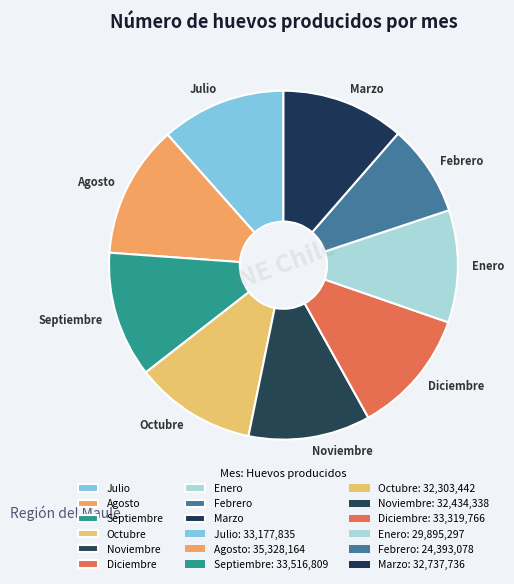

Approximately how many times larger is the value at Febrero compared to Enero?

0.8